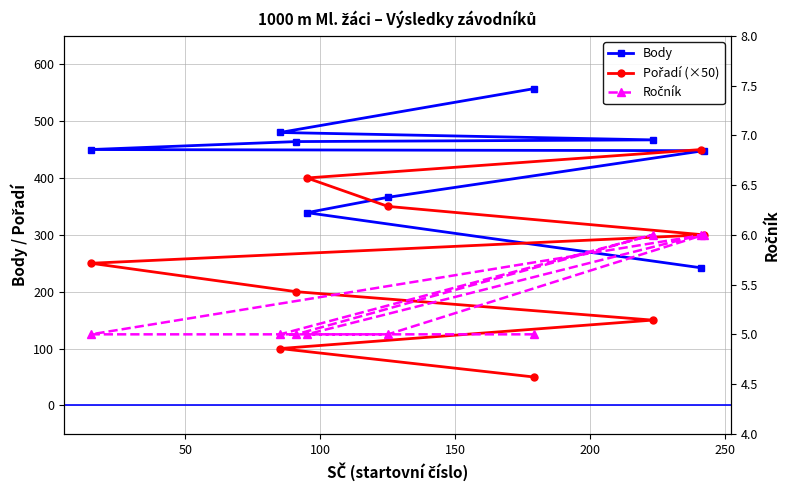

Which series has the largest range (max minus min)?

Pořadí (×50)